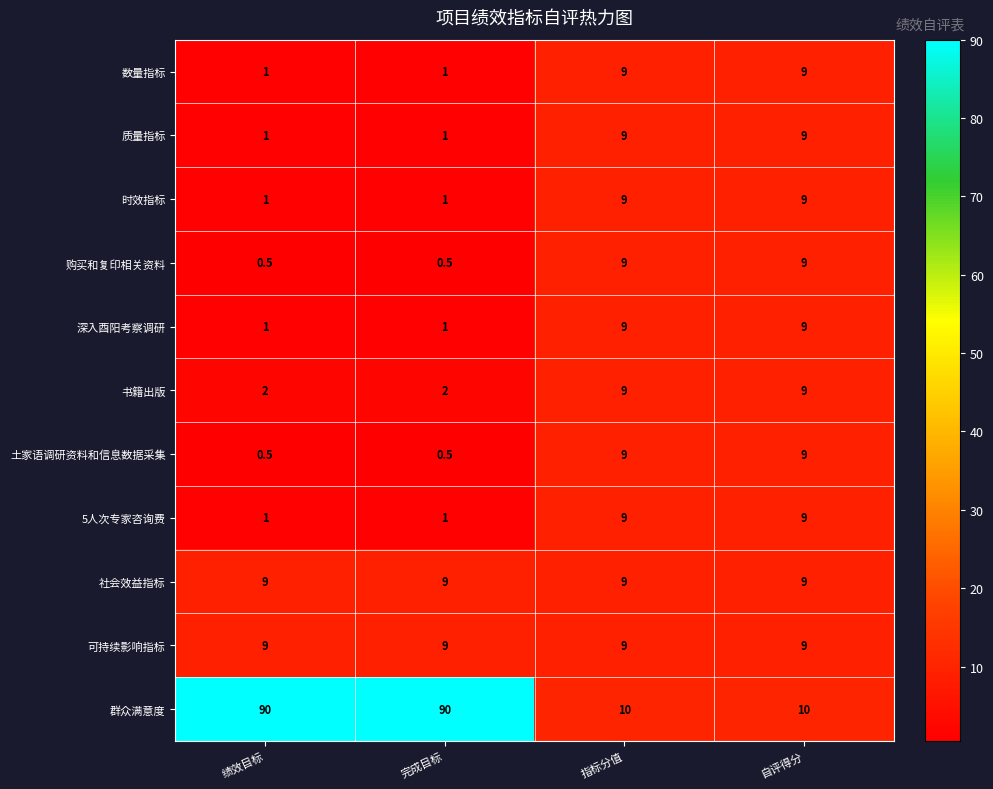

What is the average value of the 可持续影响指标 series?

9.0